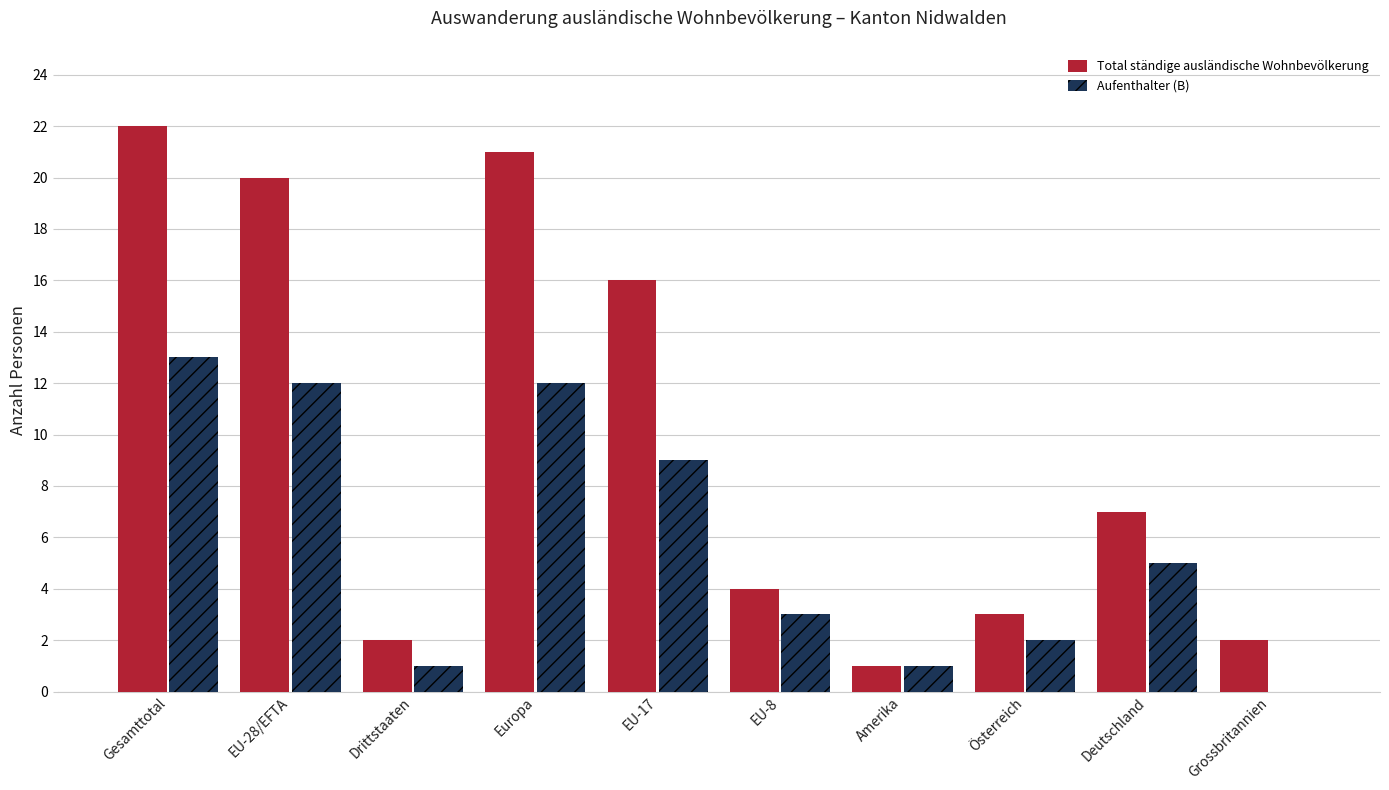

Which series has the largest total across all categories?

Total ständige ausländische Wohnbevölkerung